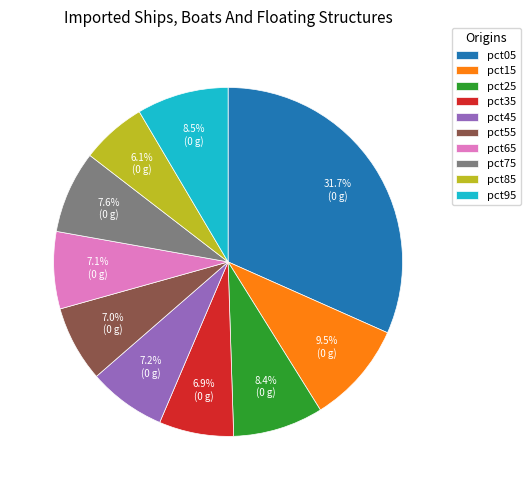

Which slice is the largest?

pct05